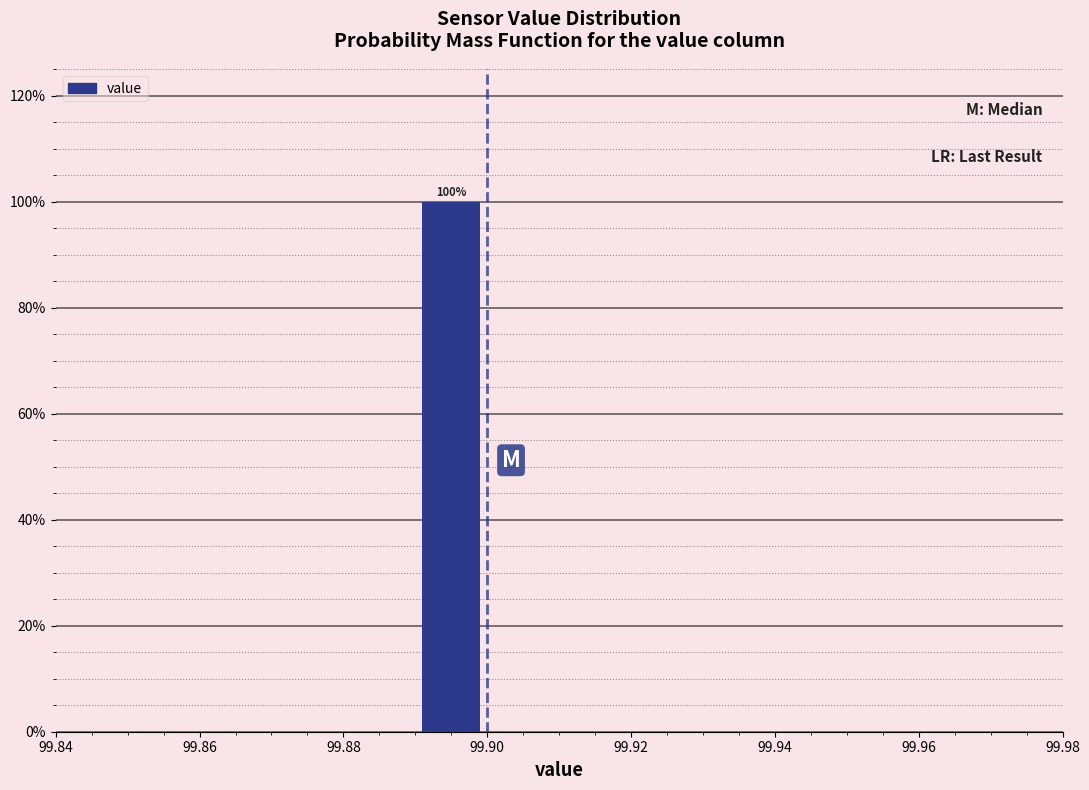

Which range on the x-axis has the tallest bar?

99.89 to 99.90